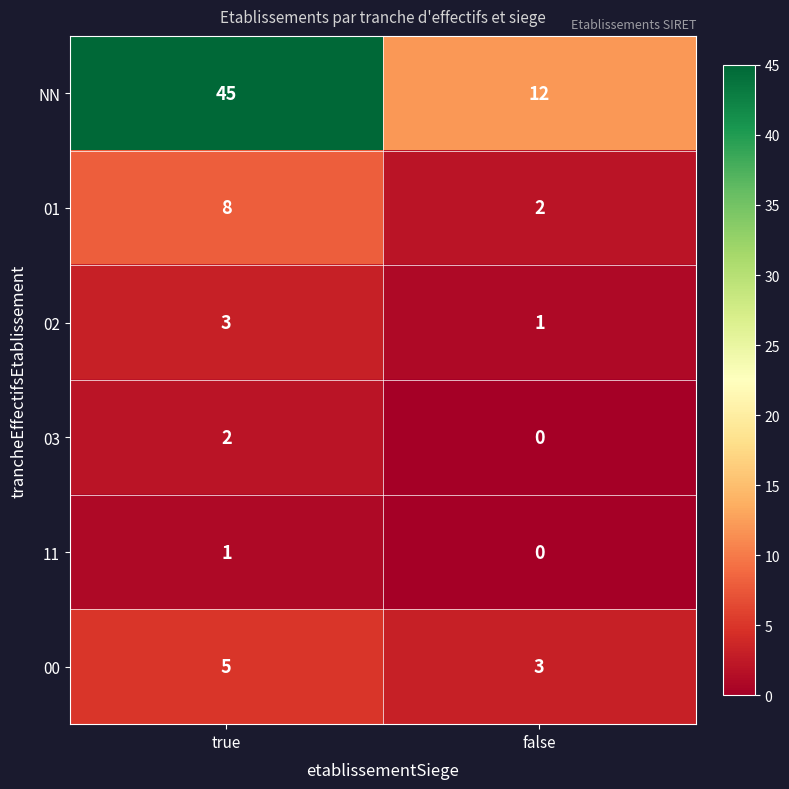

Reading left to right, transcribe all the data shown in this chart.

NN: true=45	false=12
01: true=8	false=2
02: true=3	false=1
03: true=2	false=0
11: true=1	false=0
00: true=5	false=3